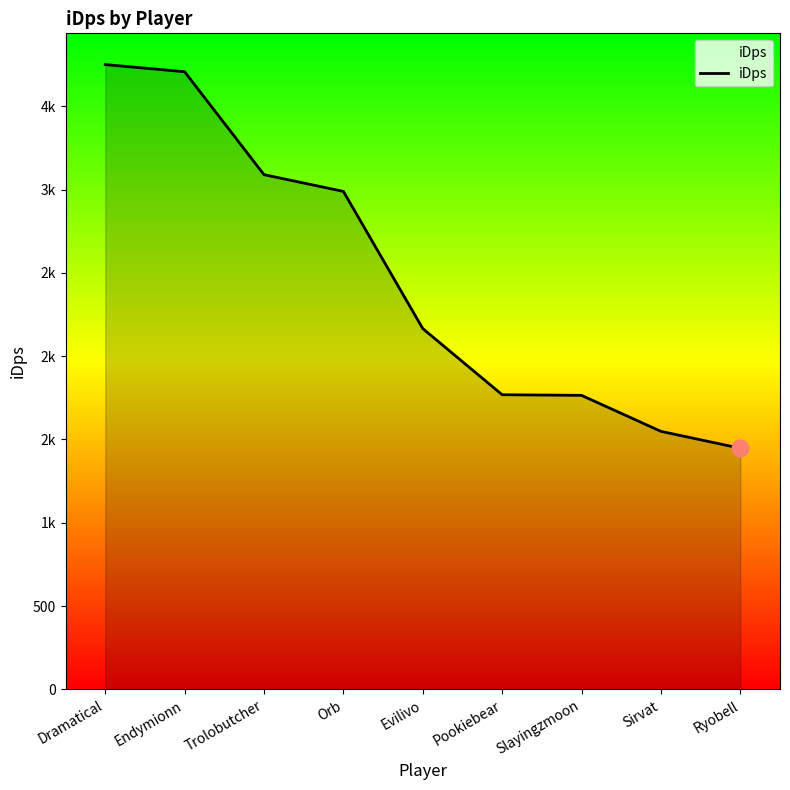

True or false: the data has more than 2 interior local peaks.

False